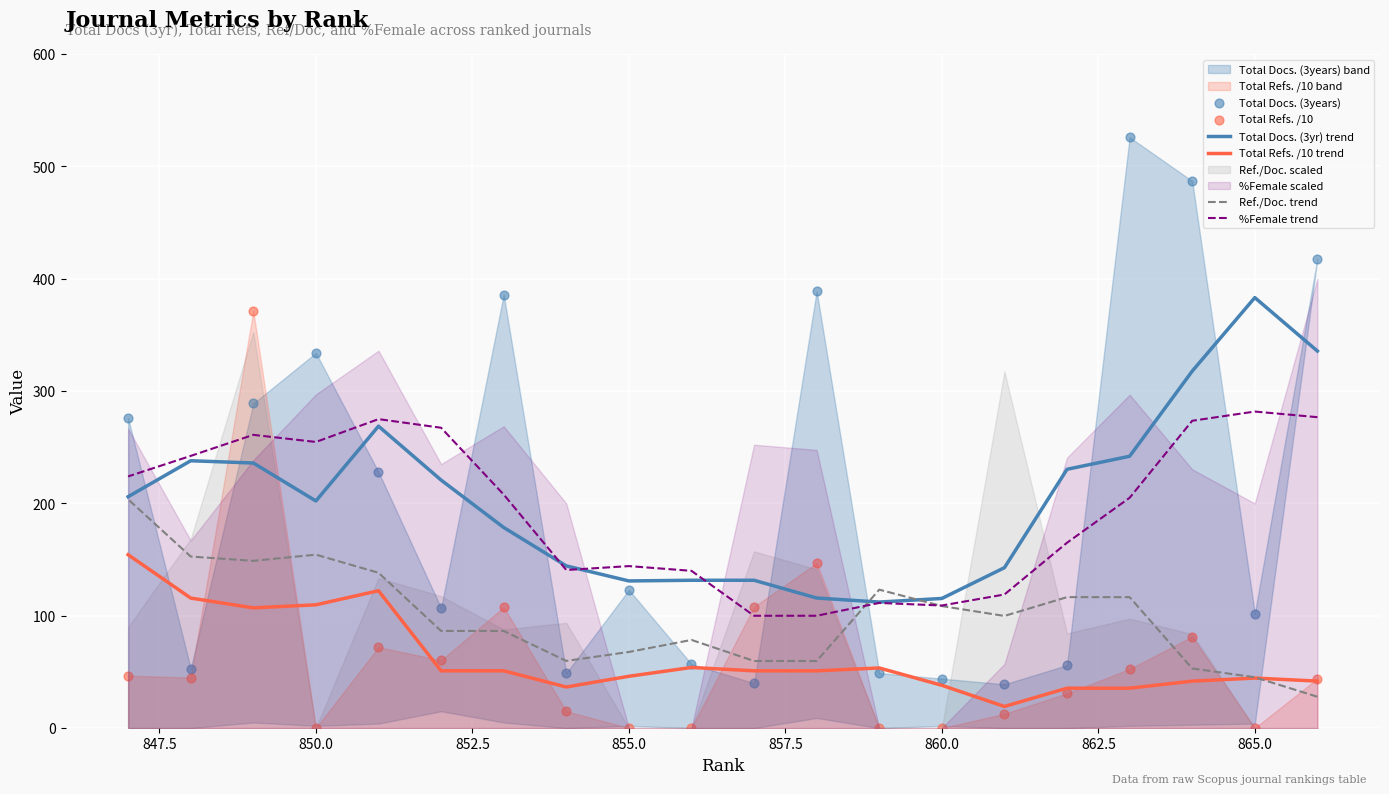

Which series has the largest Y range (max minus min)?

Total Docs. (3years)